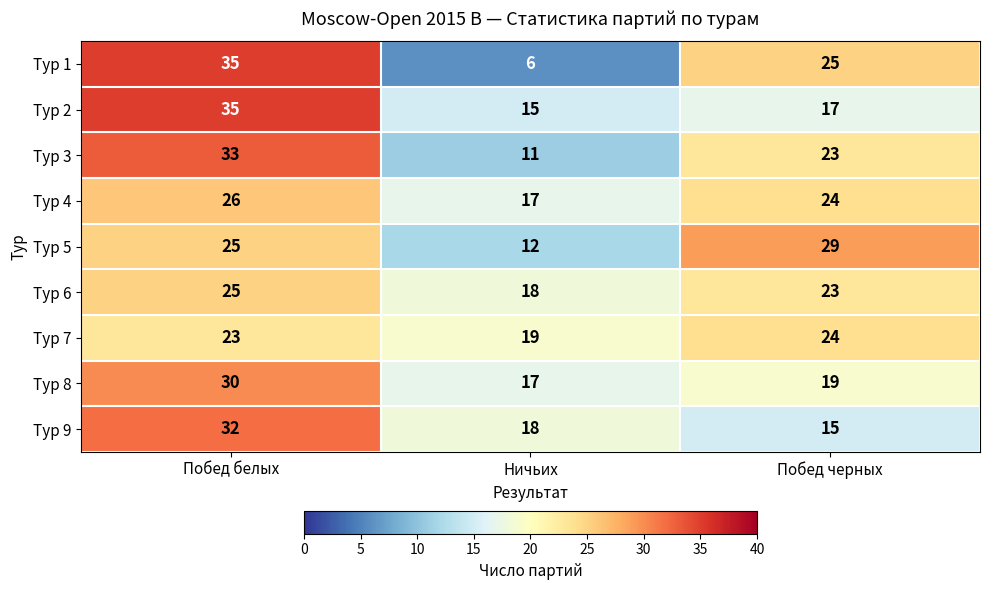

What is the sum of the Тур 4 values at Ничьих and Побед черных?

41